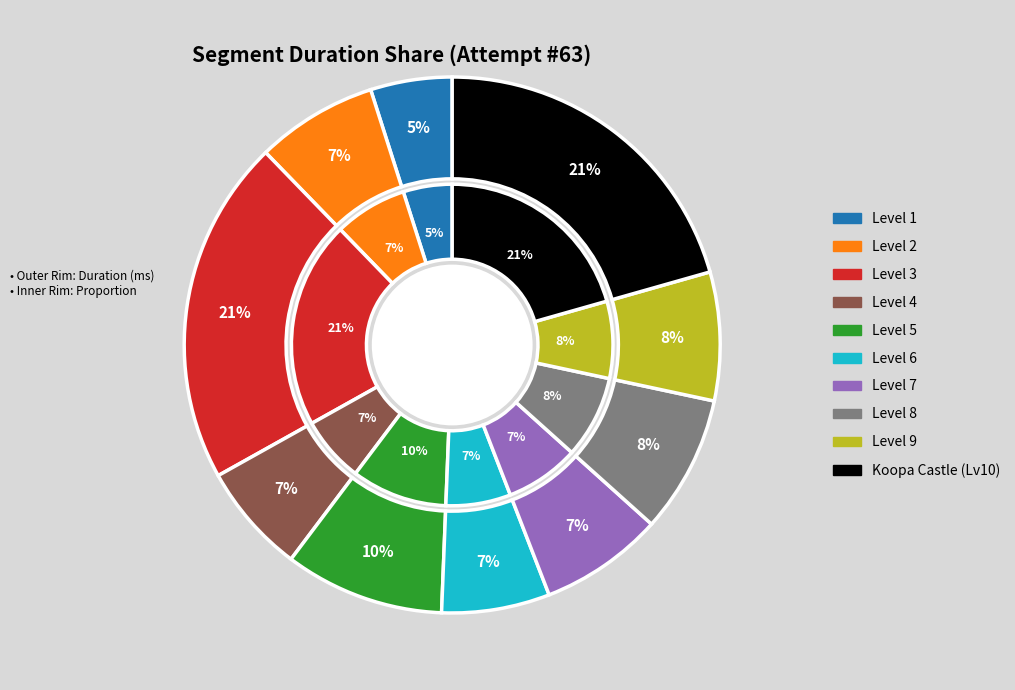

Which slice is the largest?

Level 3